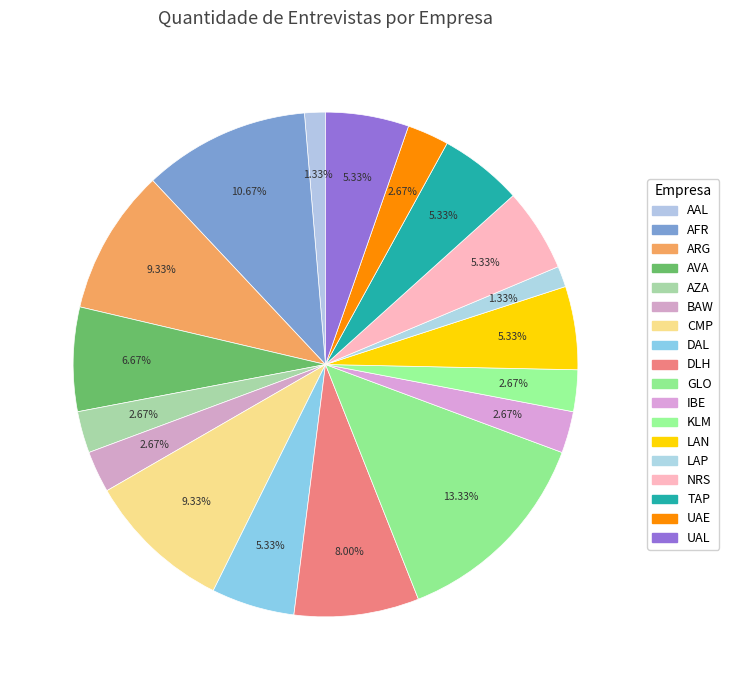

Count the number of slices in the pie.

18